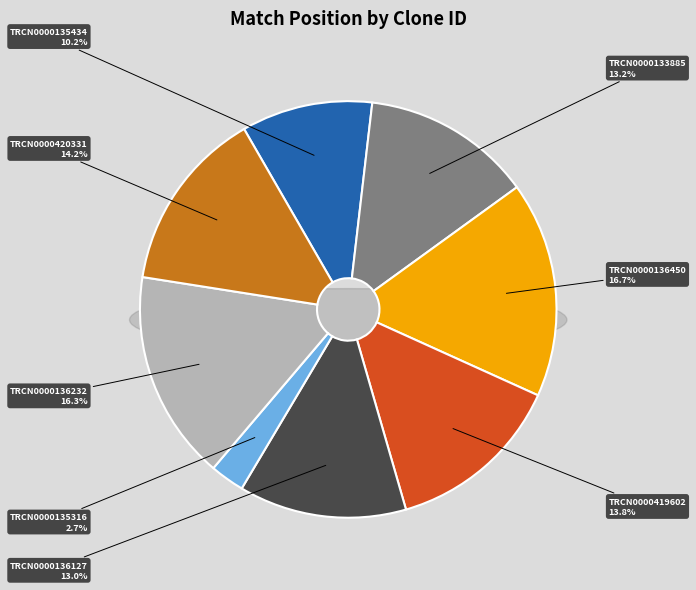

Combined, do TRCN0000420331 and TRCN0000135316 account for over 50%?

No